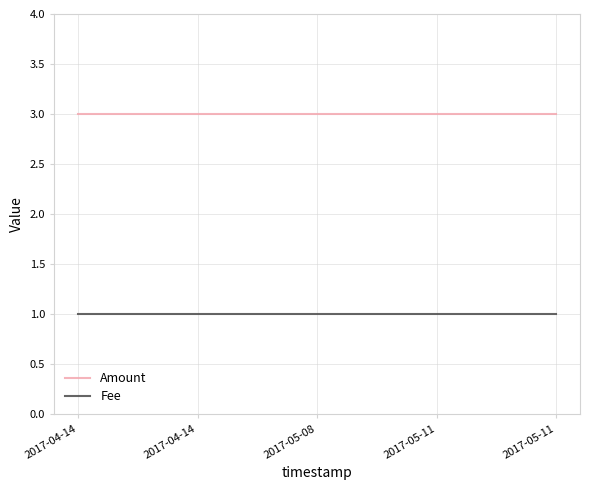

True or false: Fee and Amount intersect in this chart.

False